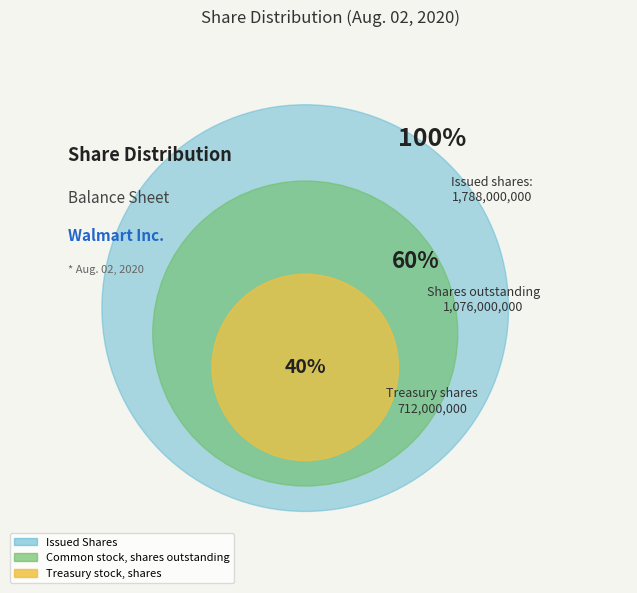

Which category has the biggest portion of the pie?

Common stock, shares outstanding